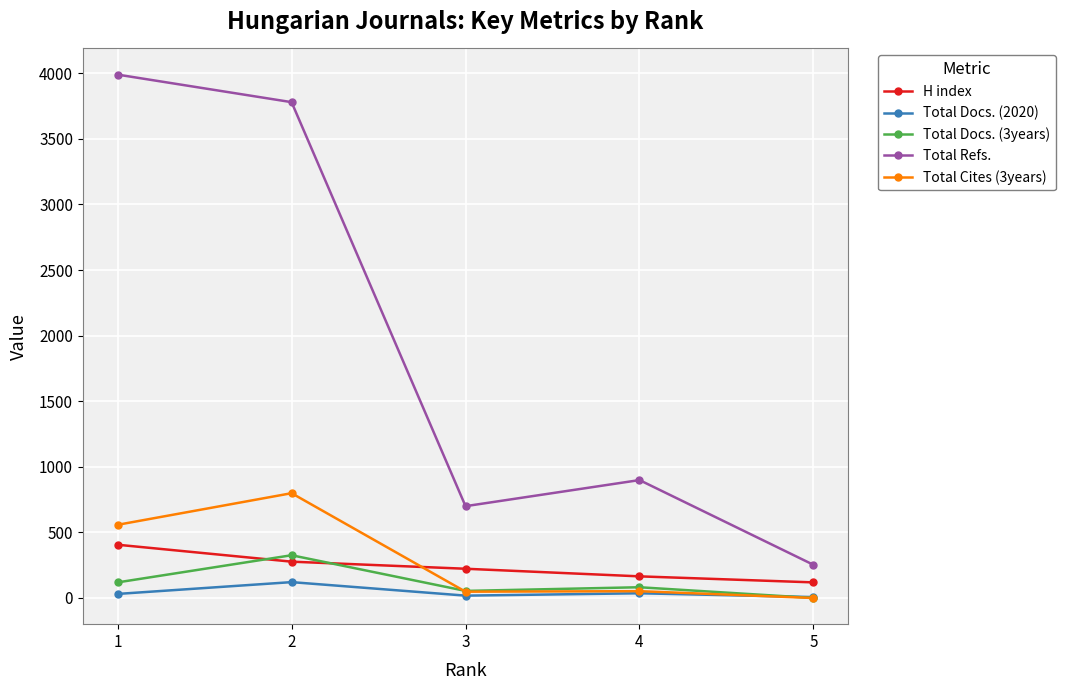

In Total Refs., how many points are lower than both neighbors (excluding endpoints)?

1